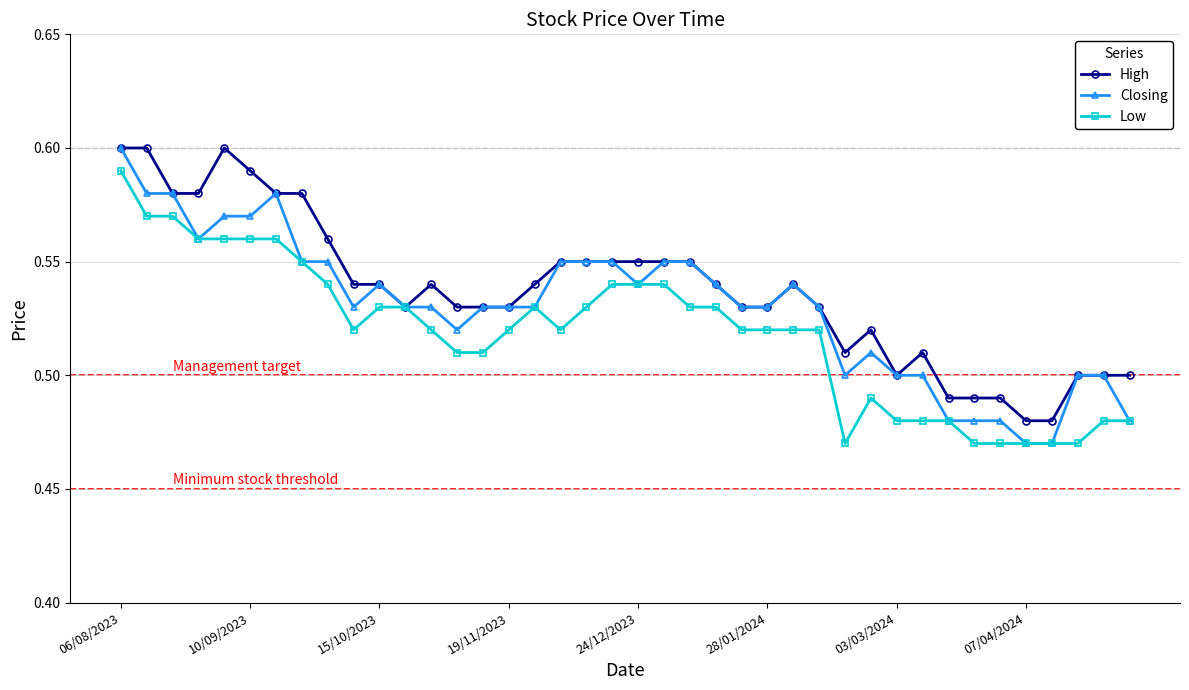

What is the difference between the maximum and minimum values in the Closing series?

0.1